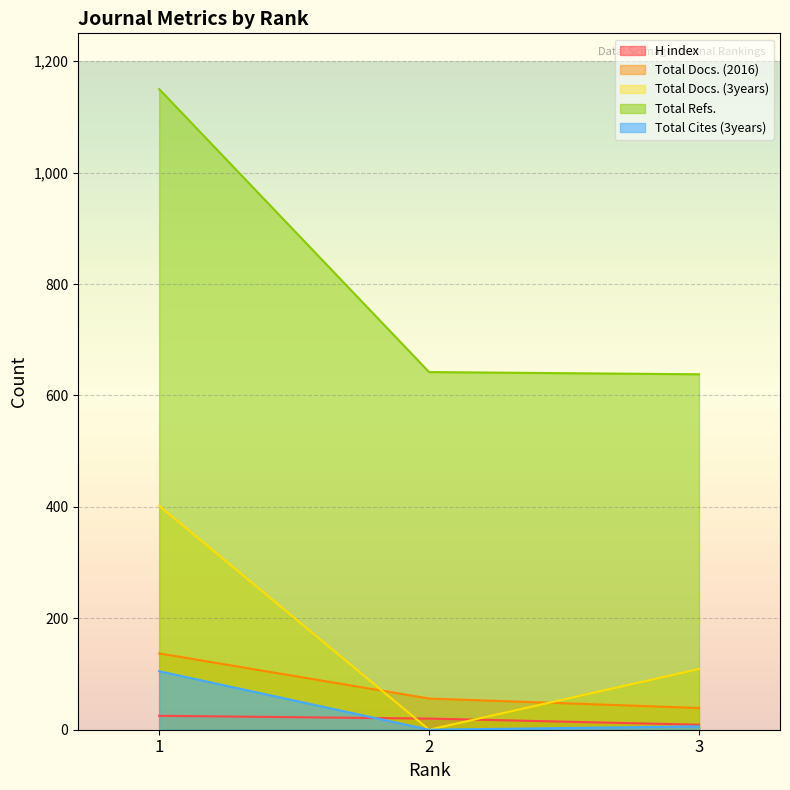

What is the difference between the Total Docs. (2016) values at 2 and 3?

17